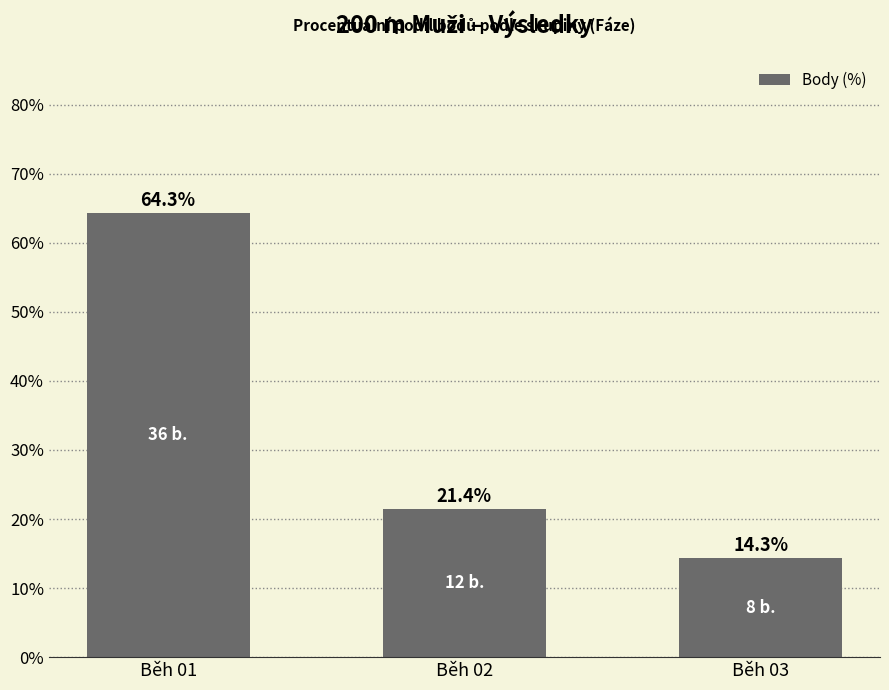

Rank the categories by value from lowest to highest.

Běh 03, Běh 02, Běh 01